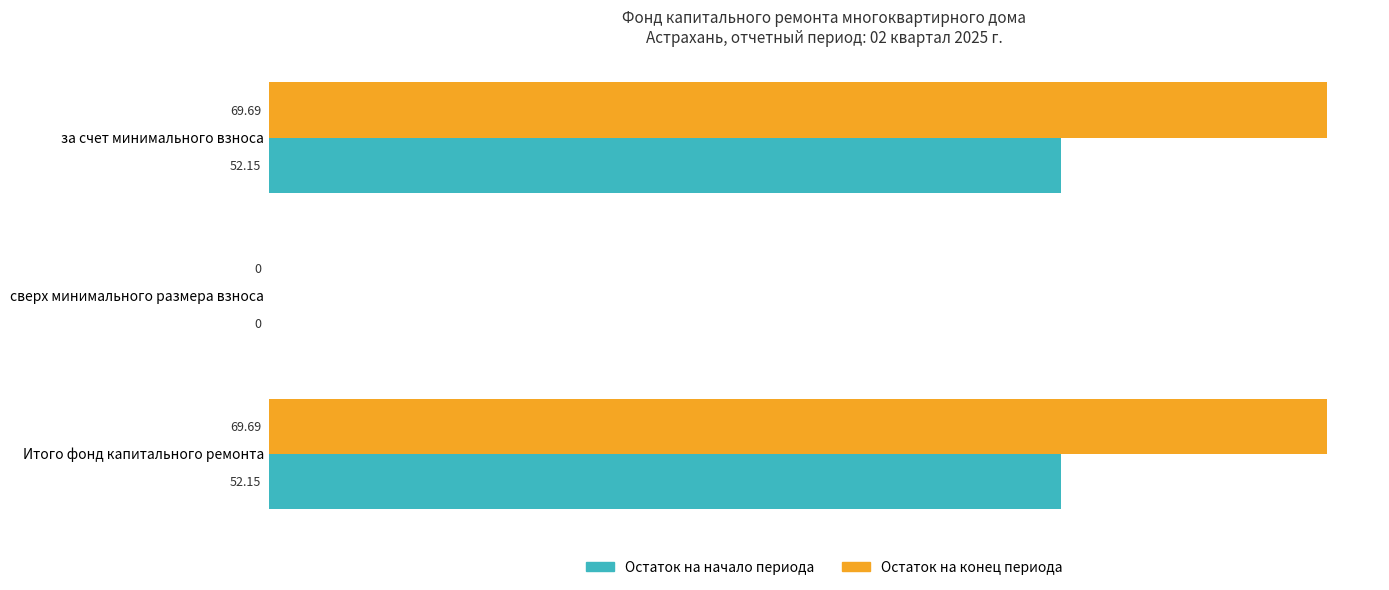

Where is Остаток на начало периода nearest to the value 26?

сверх минимального размера взноса